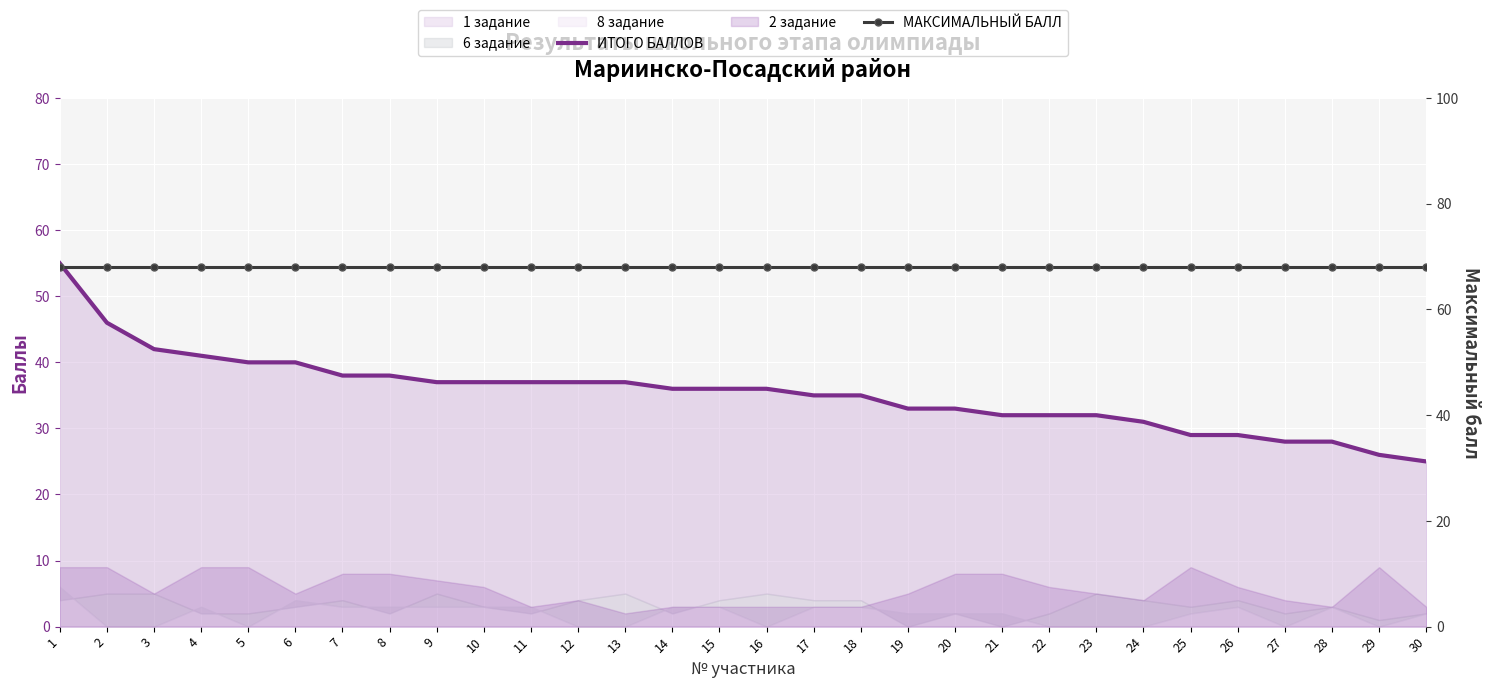

The МАКСИМАЛЬНЫЙ БАЛЛ series shows 68 at 10. True or false?

True